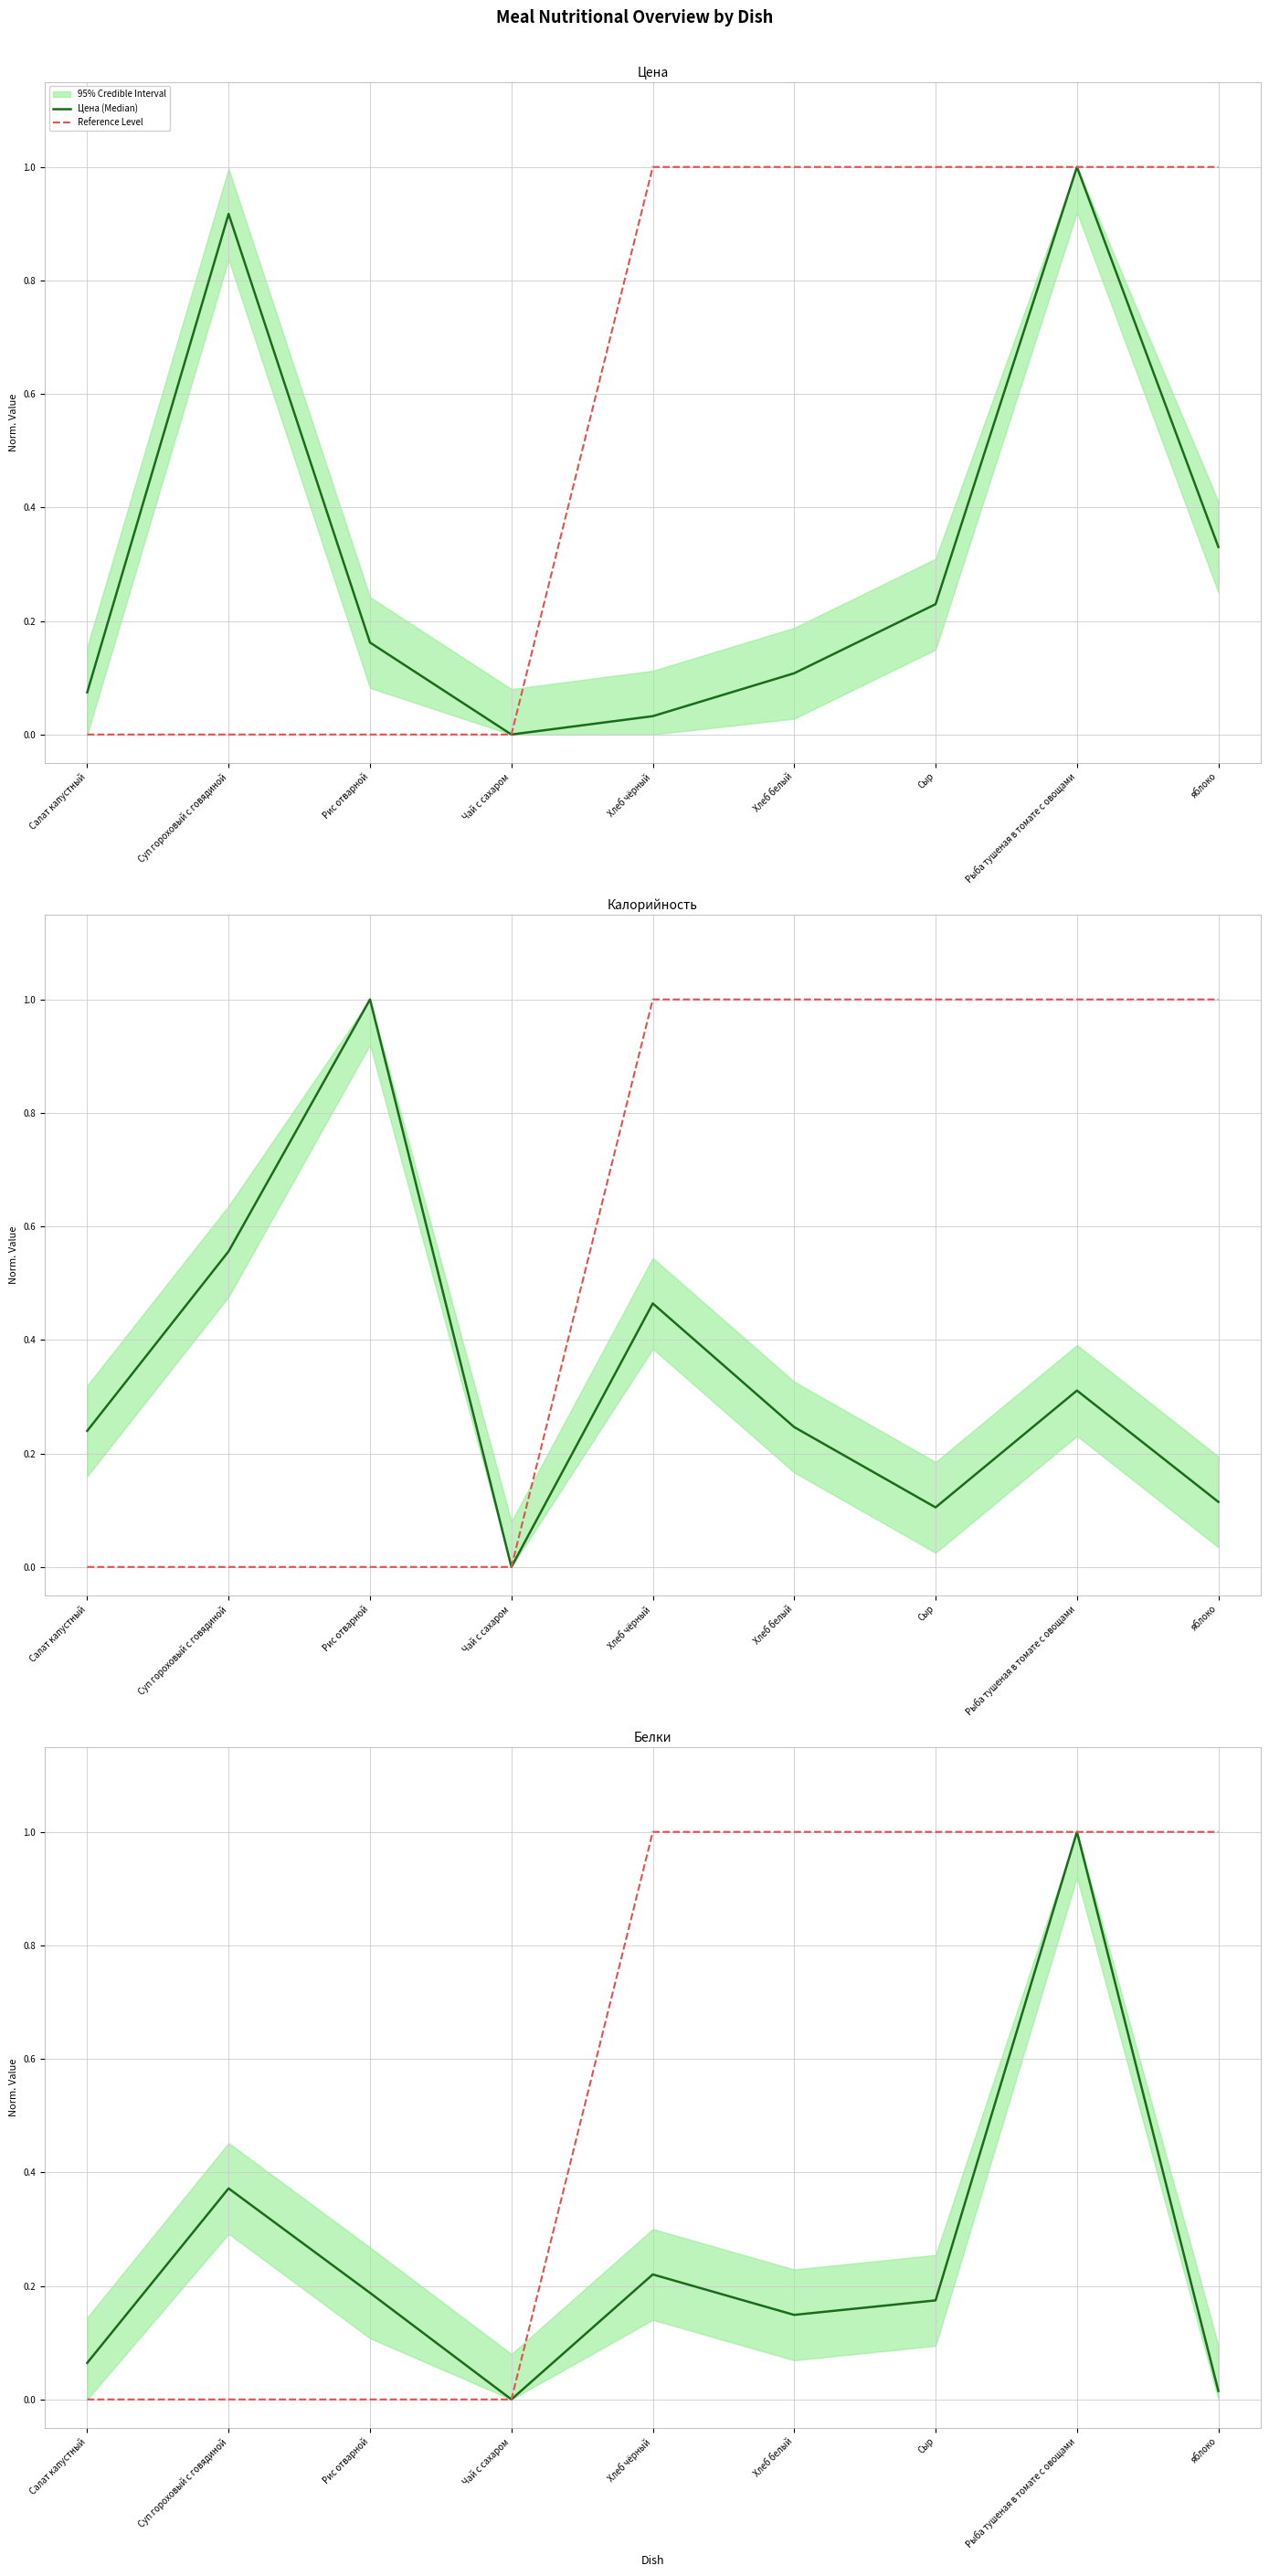

Does the chart have visible grid lines?

Yes